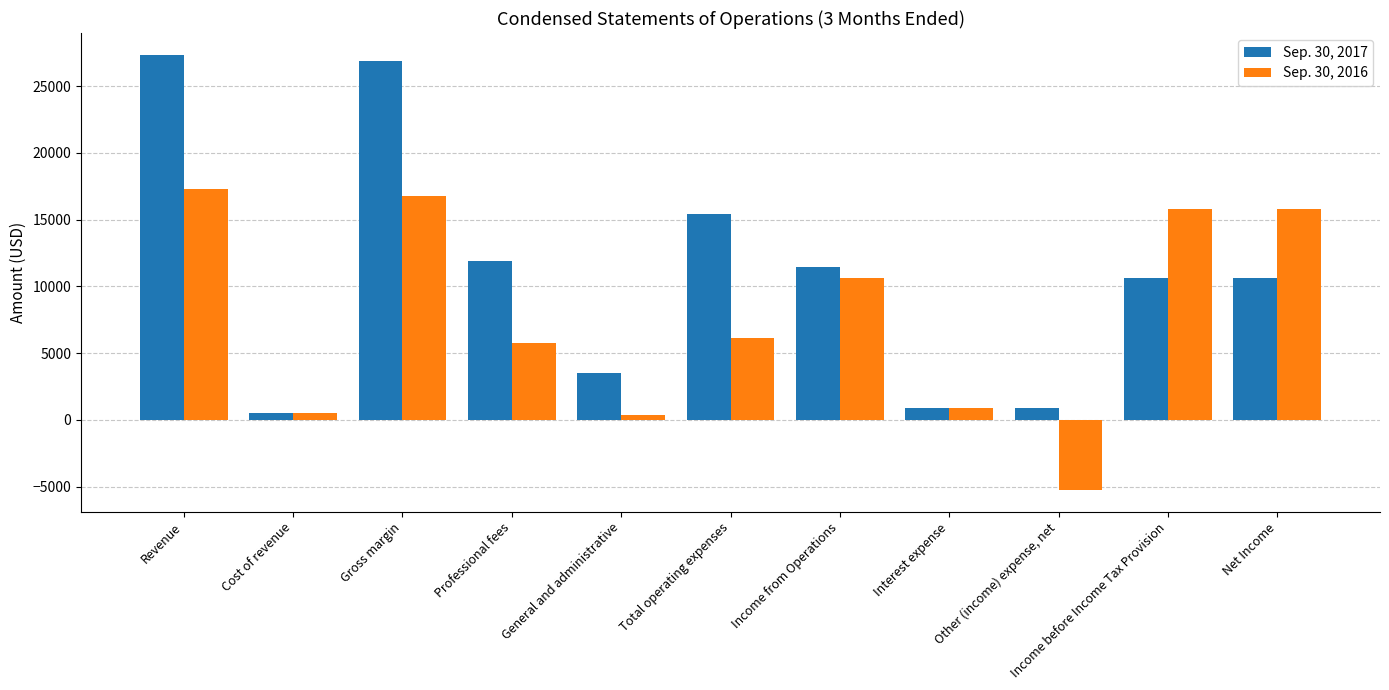

Which series has the largest total across all categories?

Sep. 30, 2017